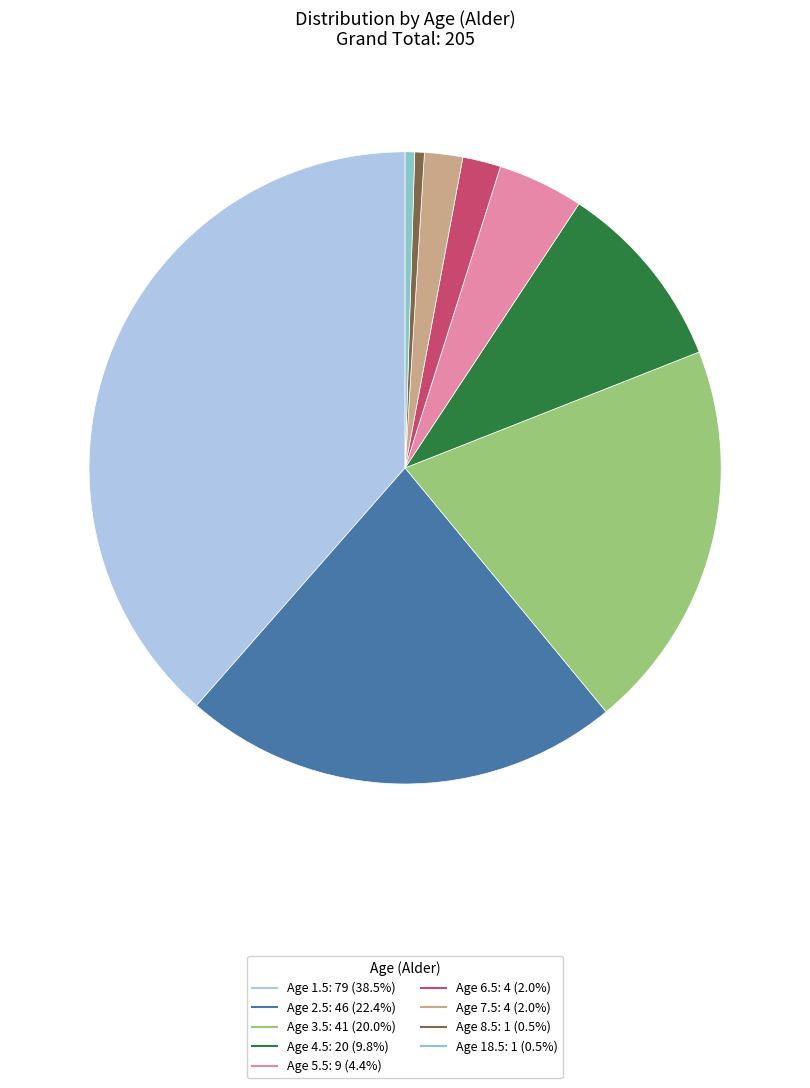

Does any single category account for the majority?

No